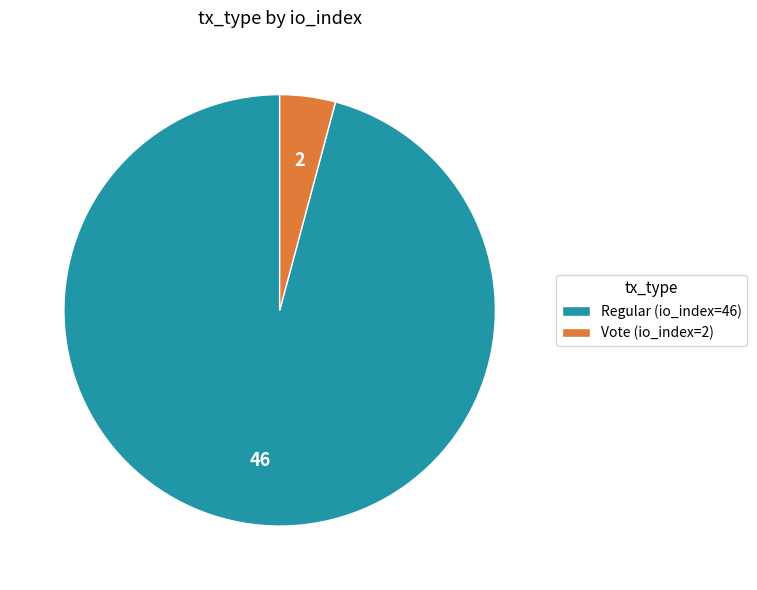

Combined, do Vote (io_index=2) and Regular (io_index=46) account for over 50%?

Yes